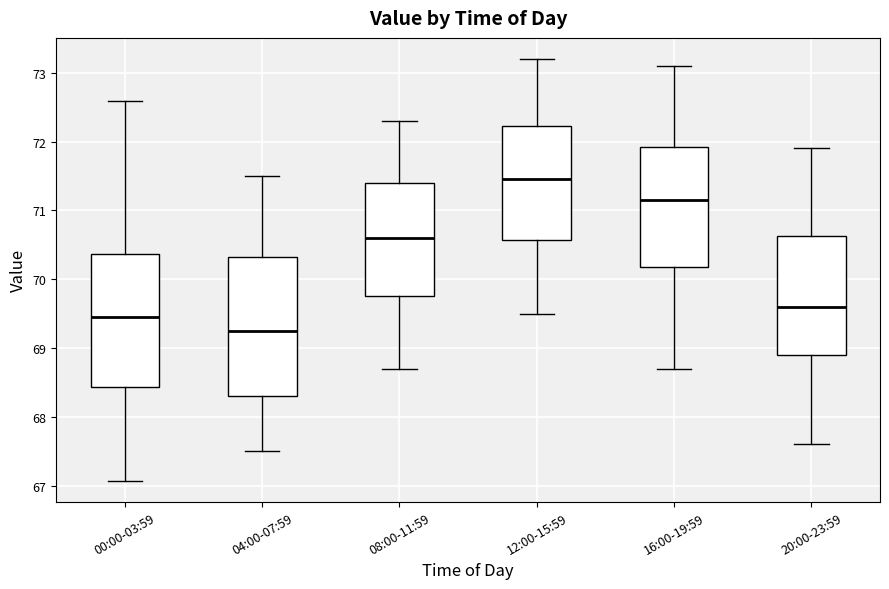

Reading left to right, transcribe this box plot: for each box, give where its median line is, the range the box spans, and where its two whiskers end, as read against the y-axis. The values are not printed on the chart, so give them approximately, as read against the axis.

00:00-03:59: median 69.5, box 68.4 to 70.4, whiskers 67.1 to 72.6
04:00-07:59: median 69.3, box 68.3 to 70.3, whiskers 67.5 to 71.5
08:00-11:59: median 70.6, box 69.8 to 71.4, whiskers 68.7 to 72.3
12:00-15:59: median 71.5, box 70.6 to 72.2, whiskers 69.5 to 73.2
16:00-19:59: median 71.2, box 70.2 to 71.9, whiskers 68.7 to 73.1
20:00-23:59: median 69.6, box 68.9 to 70.6, whiskers 67.6 to 71.9